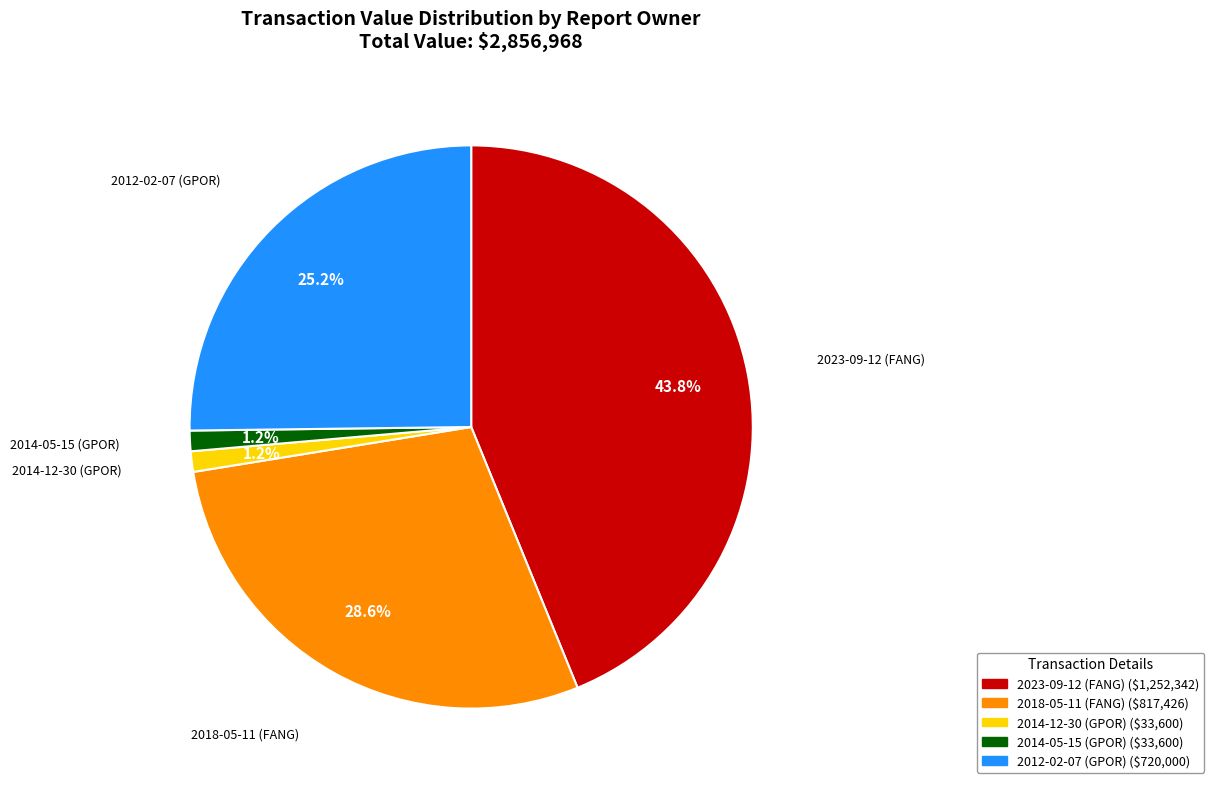

Combined, what portion of the pie is 2023-09-12 (FANG) and 2014-05-15 (GPOR)?

45.0%